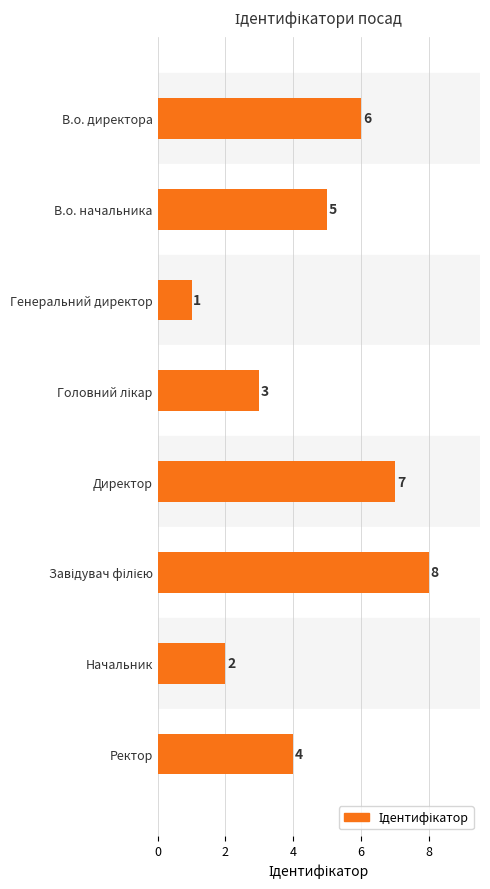

Between В.о. начальника and Начальник, which is larger?

В.о. начальника